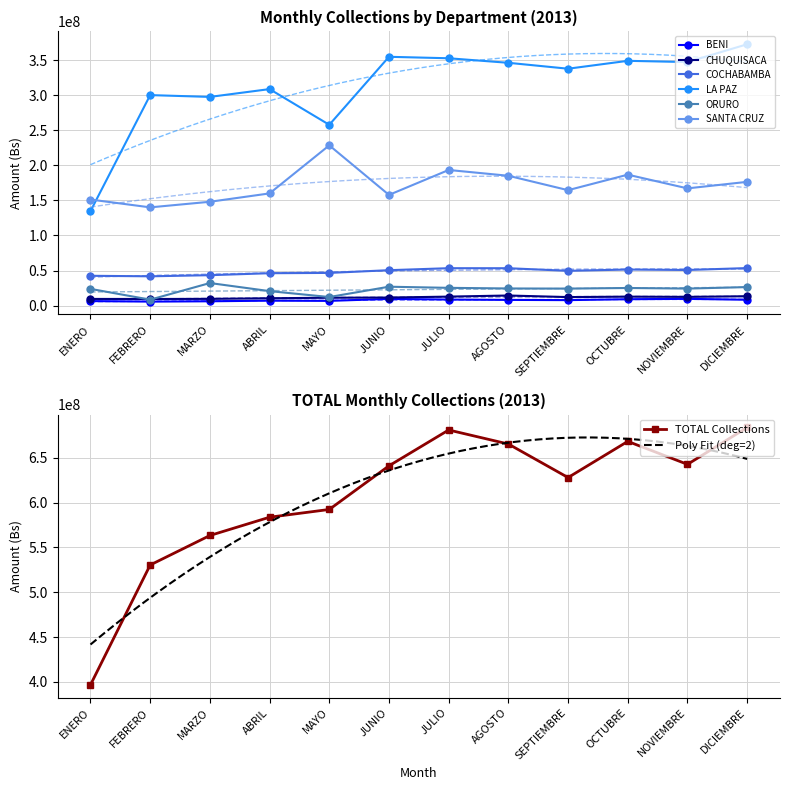

What are all the series names shown in the legend?

BENI, CHUQUISACA, COCHABAMBA, LA PAZ, ORURO, SANTA CRUZ